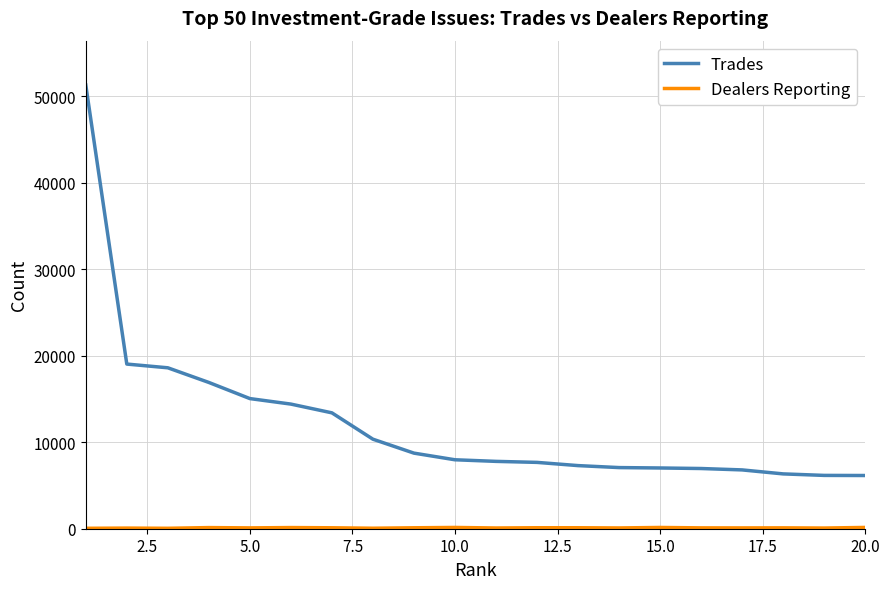

Which series has the widest spread of values?

Trades